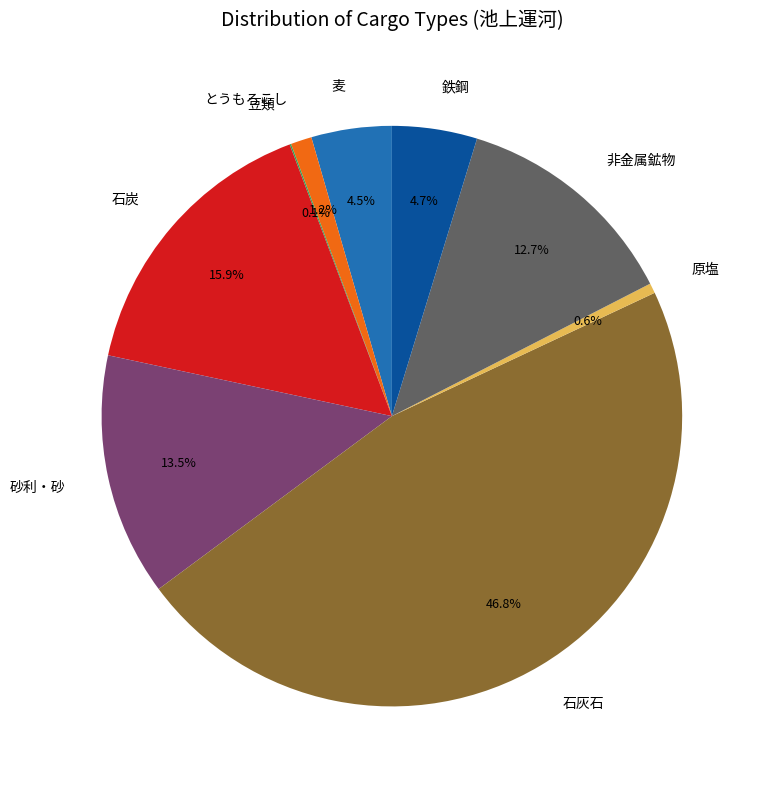

Is the sum of とうもろこし and 鉄鋼 greater than half?

No